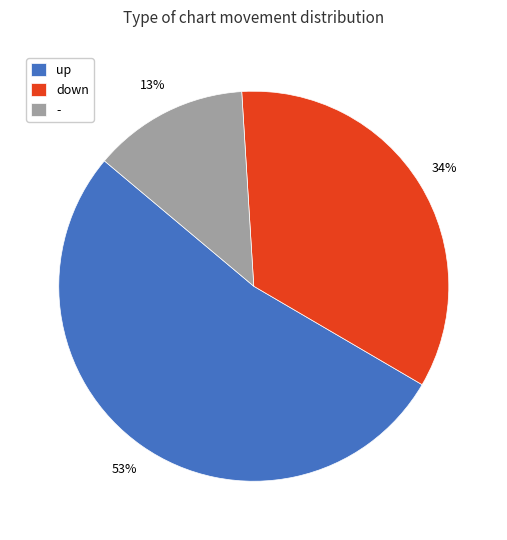

To the nearest percent, what is the difference between the largest and smallest slice percentages?

40%